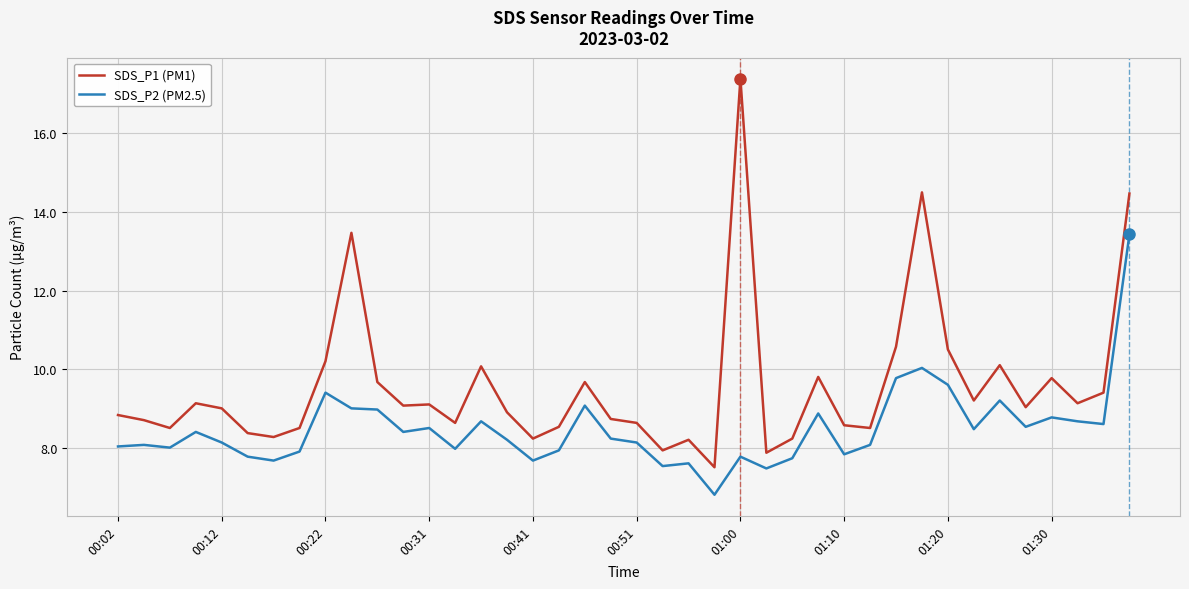

Rank the series by their maximum value, from highest to lowest.

SDS_P1 (PM1), SDS_P2 (PM2.5)